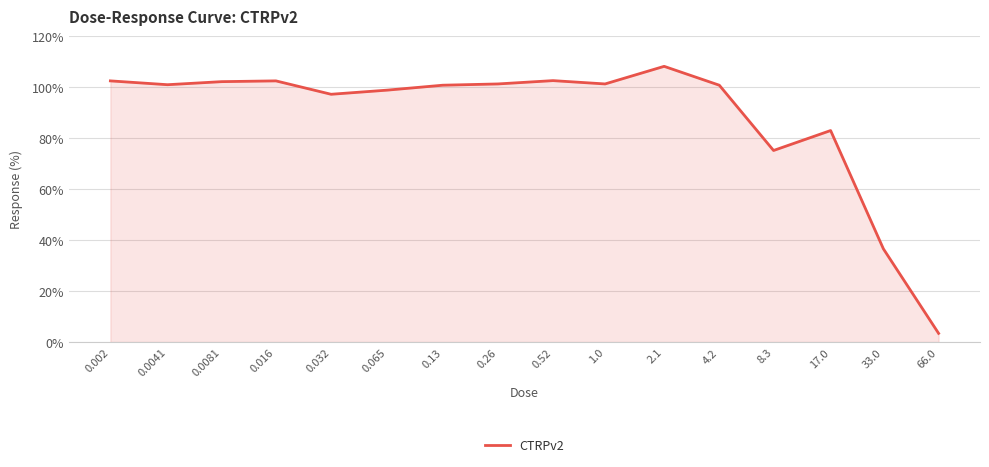

What is the minimum value shown in the chart?

3.4